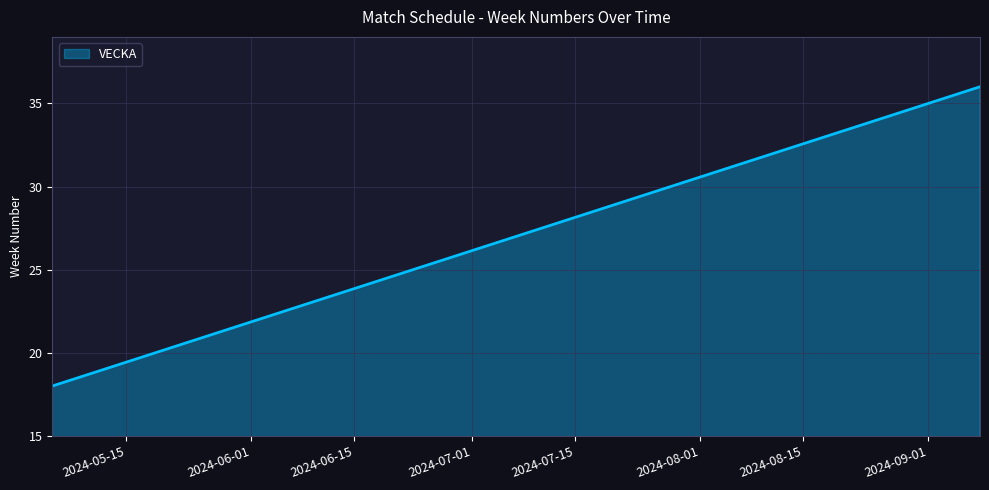

What is the smallest value displayed?

18